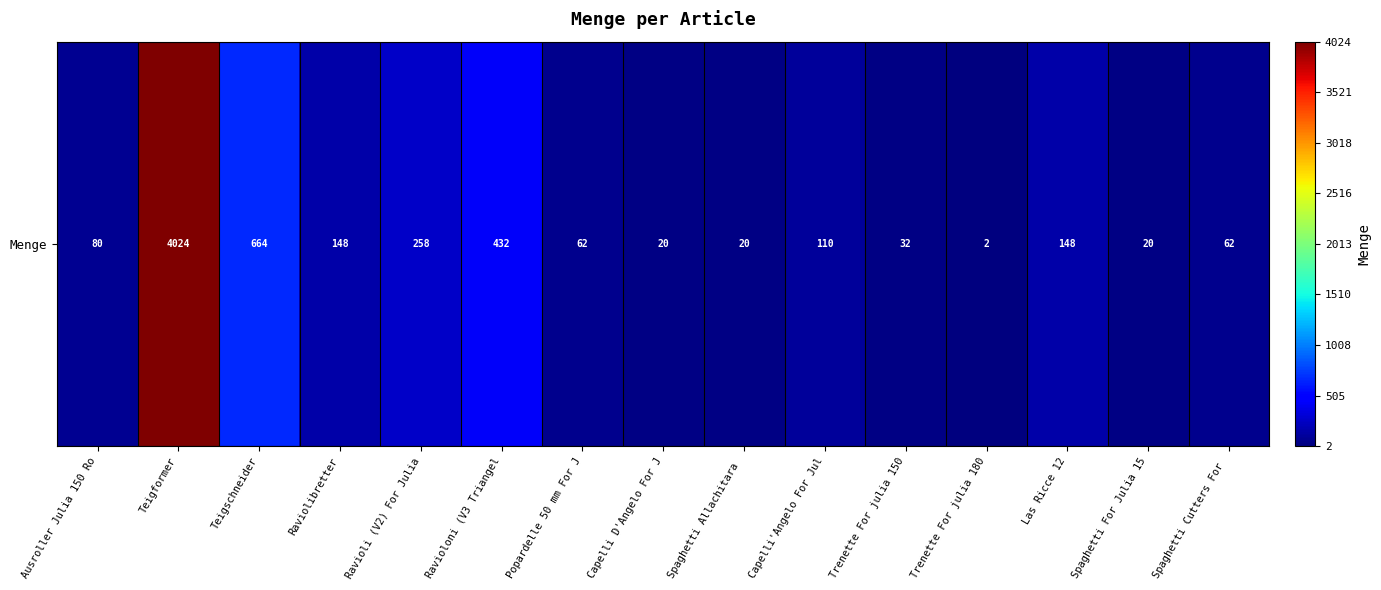

Is it true that the value at Ravioli (V2) For Julia is 258?

True